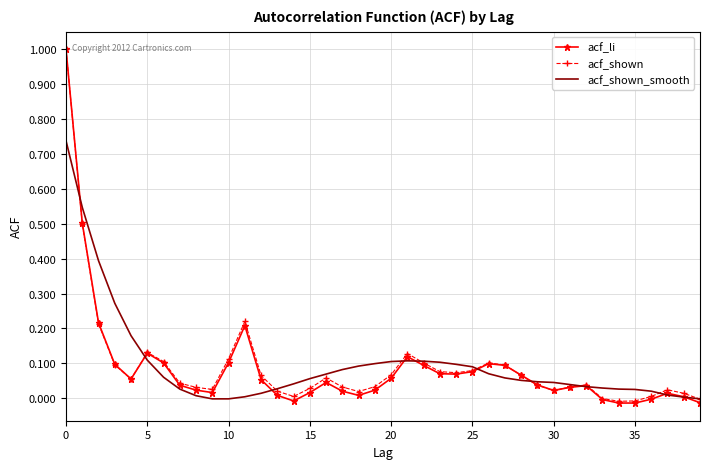

Which series has the largest range (max minus min)?

acf_li